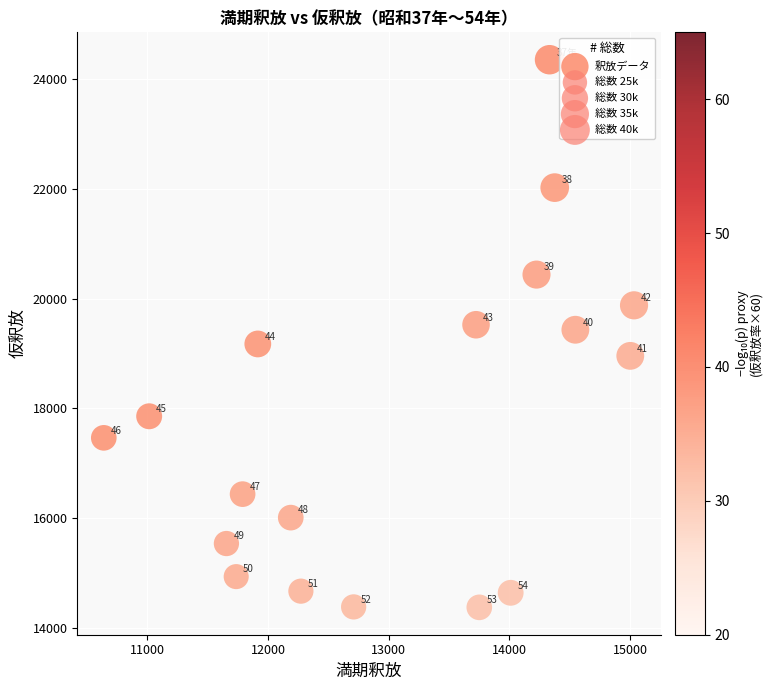

What Y value in the scatter plot is closest to 19363?

19432